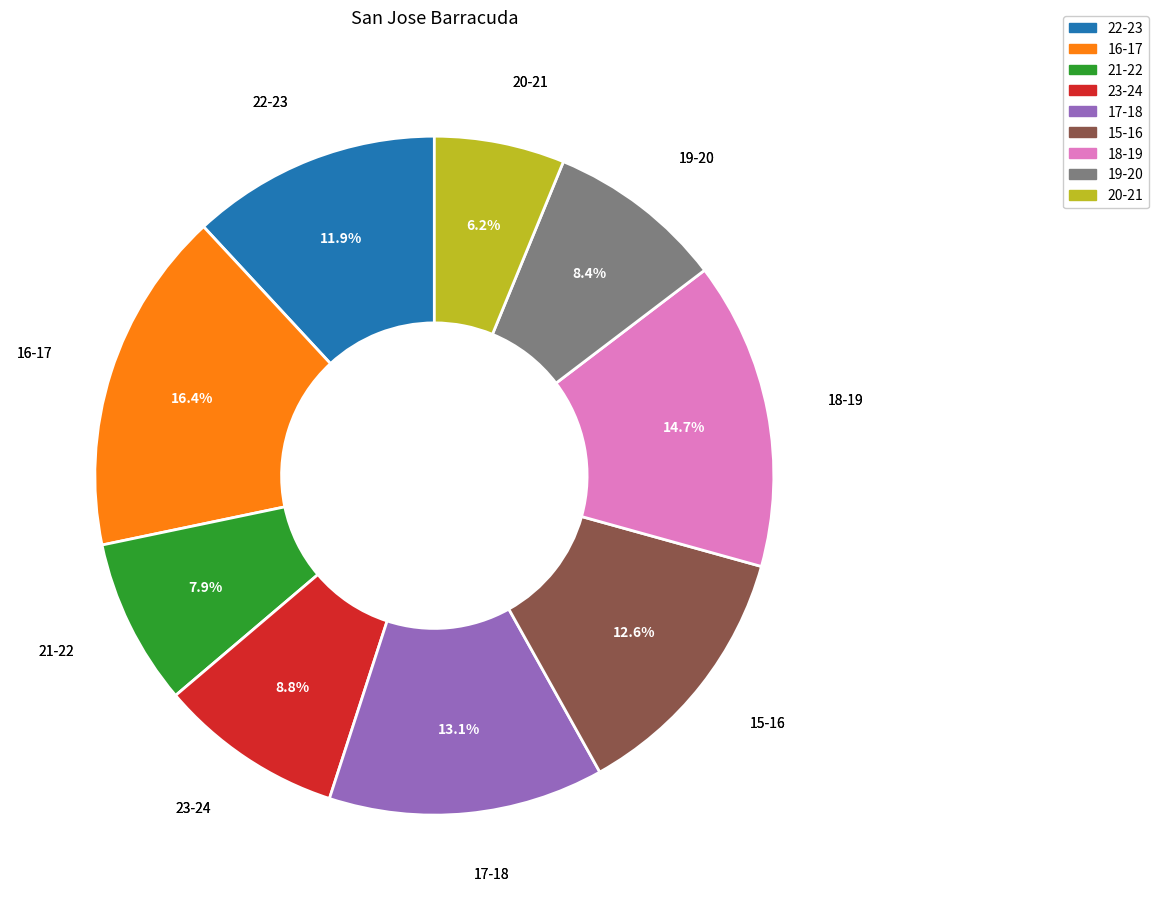

To the nearest percent, what is the difference between the largest and smallest slice percentages?

10%